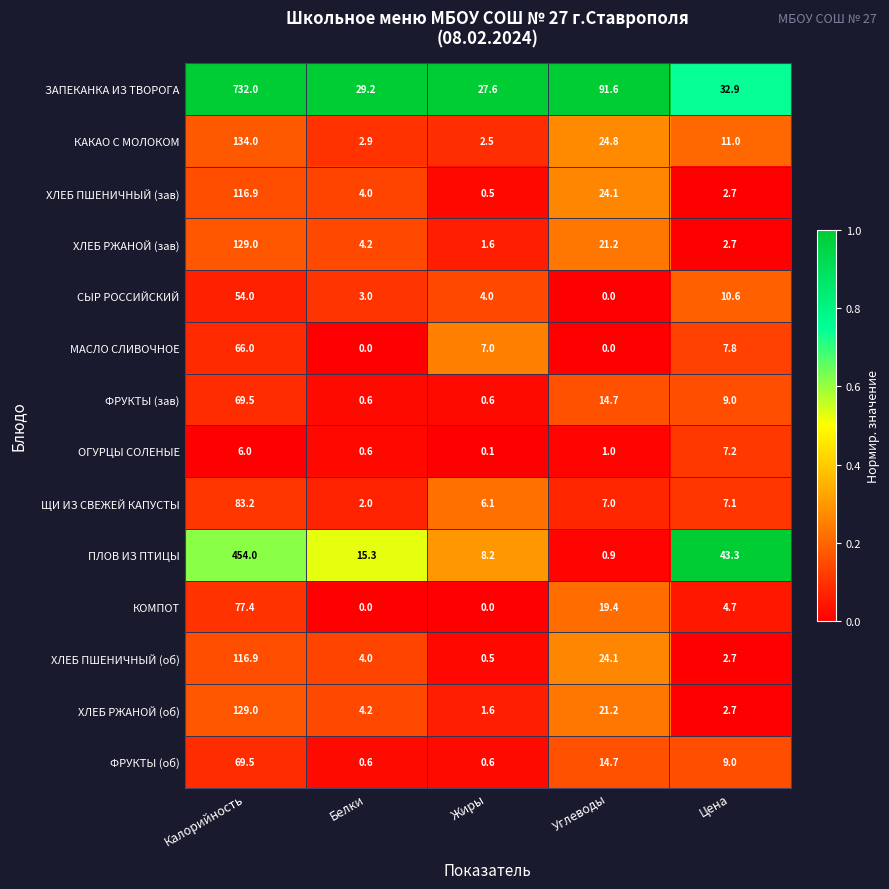

At which label is ПЛОВ ИЗ ПТИЦЫ closest to 227?

Цена